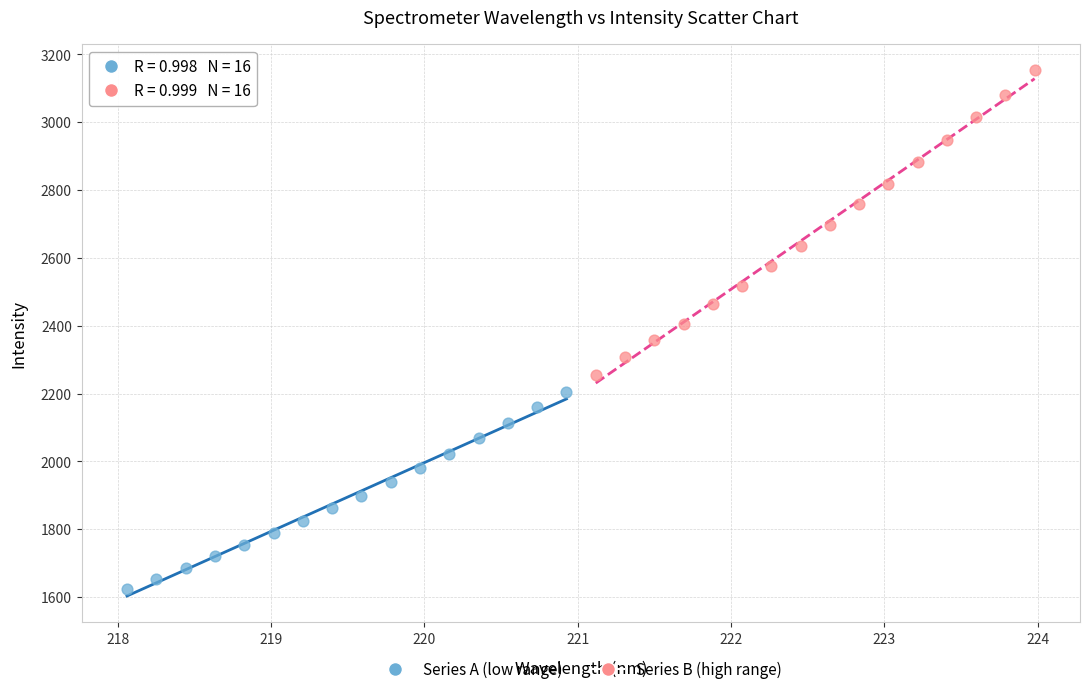

Which series has the largest Y range (max minus min)?

Series B (high range)